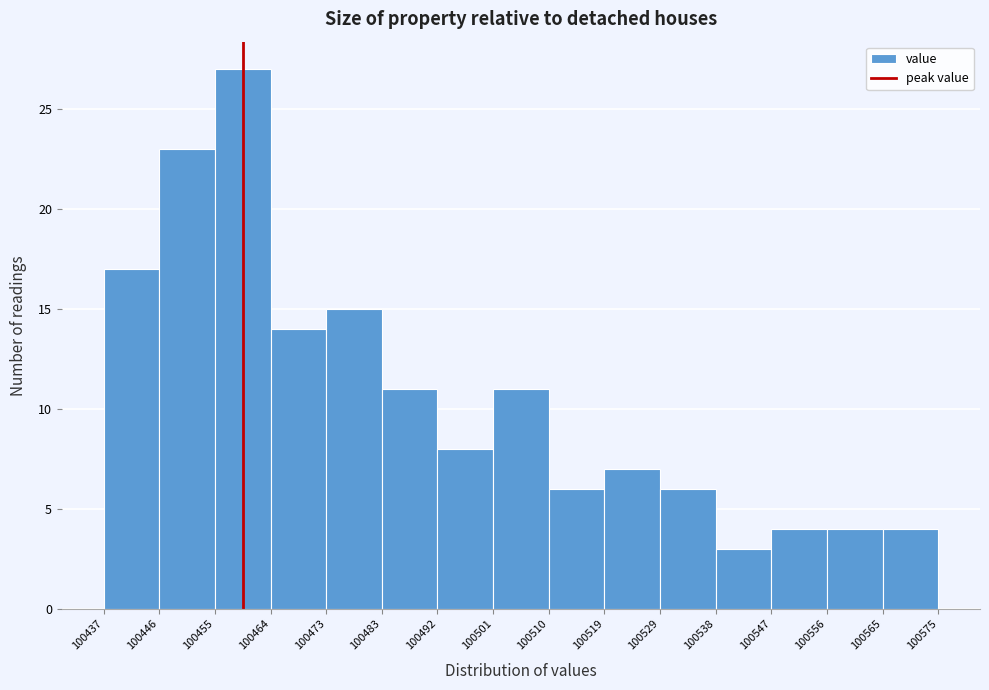

What is the height of the bar covering 100510 to 100519 on the x-axis? The values are not printed on the chart, so give them approximately, as read against the axis.

6